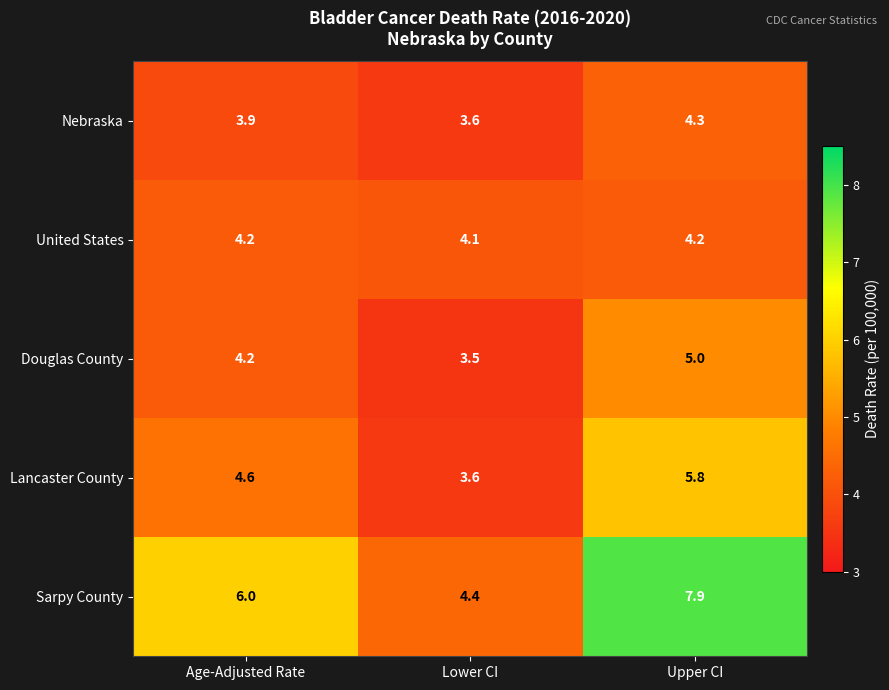

Which series has the largest range (max minus min)?

Sarpy County